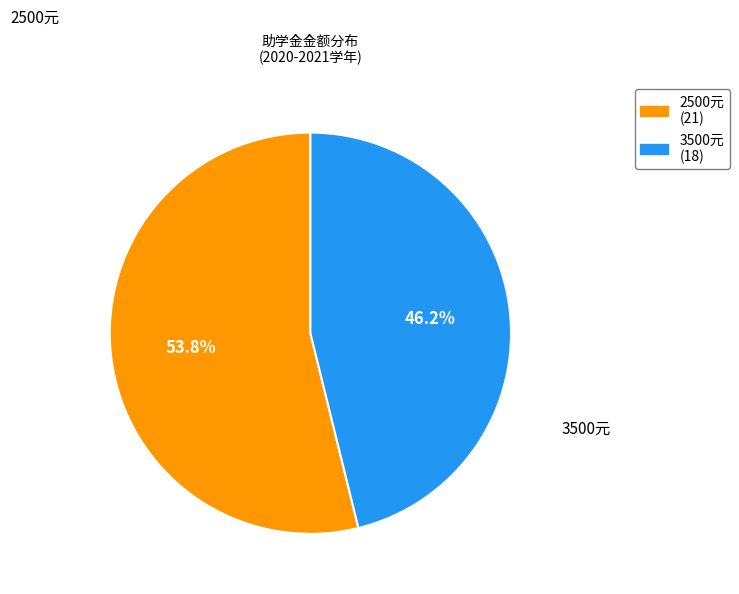

Between 3500元 and 2500元, which is larger?

2500元